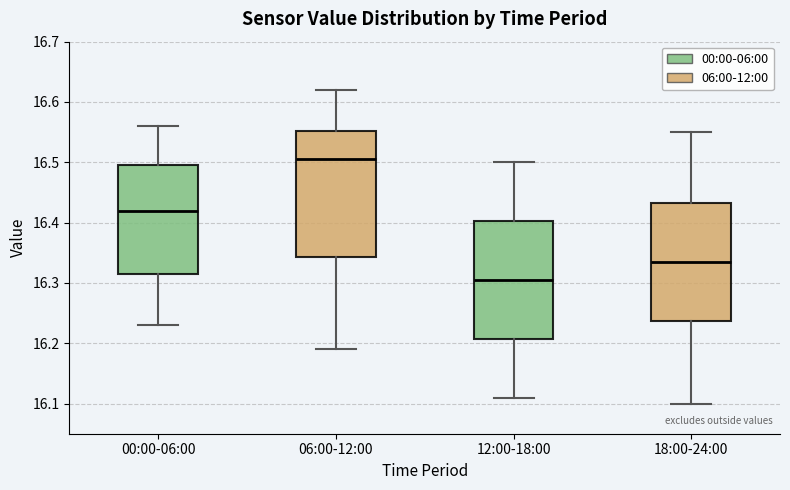

Reading left to right, transcribe this box plot: for each box, give where its median line is, the range the box spans, and where its two whiskers end, as read against the y-axis. The values are not printed on the chart, so give them approximately, as read against the axis.

00:00-06:00: median 16.42, box 16.32 to 16.50, whiskers 16.23 to 16.56
06:00-12:00: median 16.51, box 16.34 to 16.55, whiskers 16.19 to 16.62
12:00-18:00: median 16.31, box 16.21 to 16.40, whiskers 16.11 to 16.50
18:00-24:00: median 16.34, box 16.24 to 16.43, whiskers 16.10 to 16.55